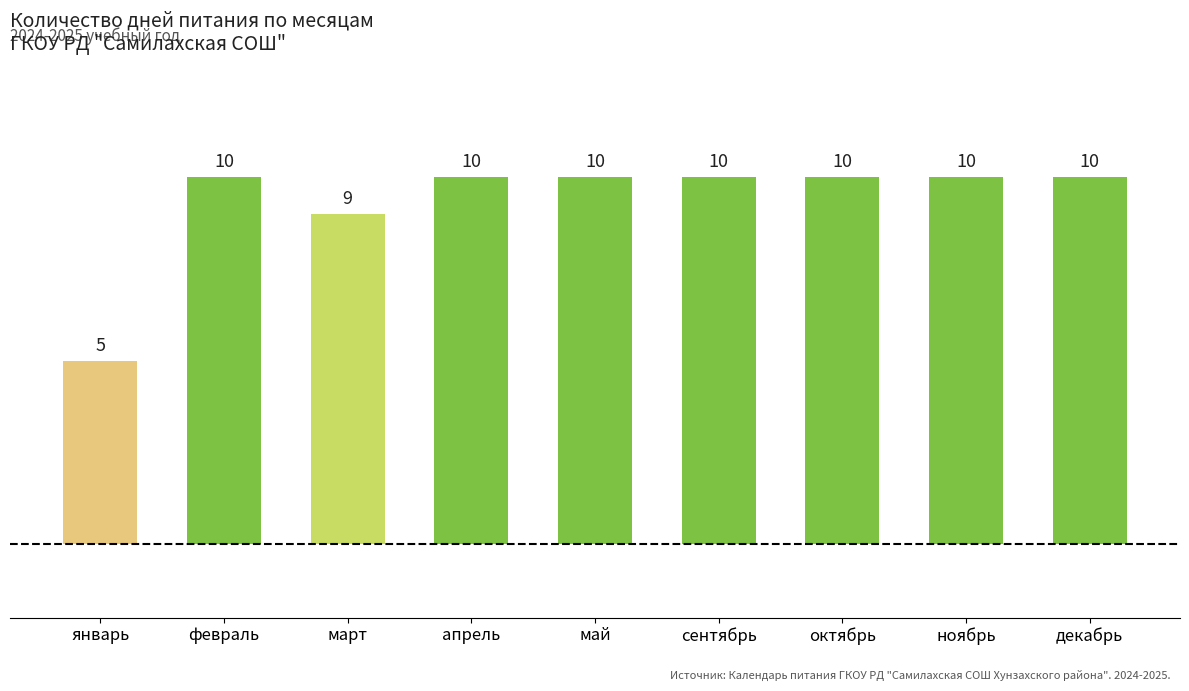

What is the smallest value displayed?

5